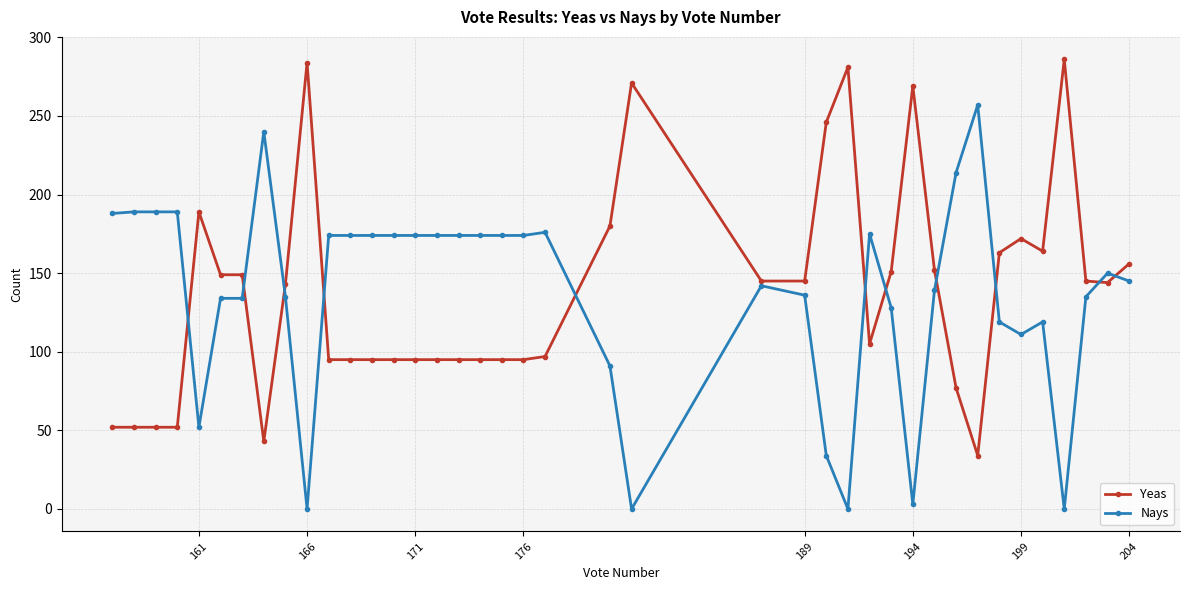

What are all the series names shown in the legend?

Yeas, Nays